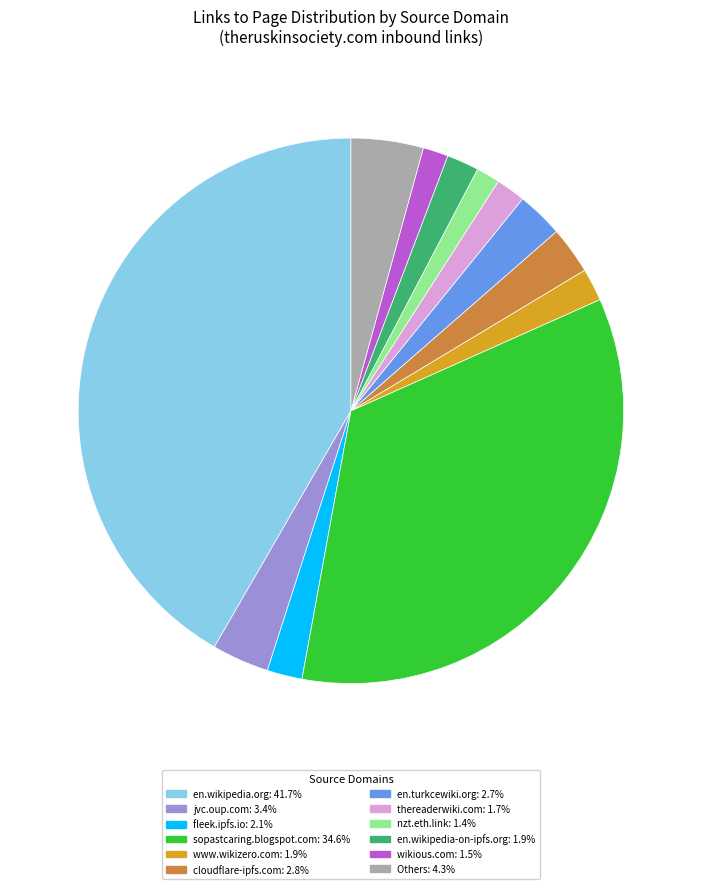

Does any single category account for the majority?

No